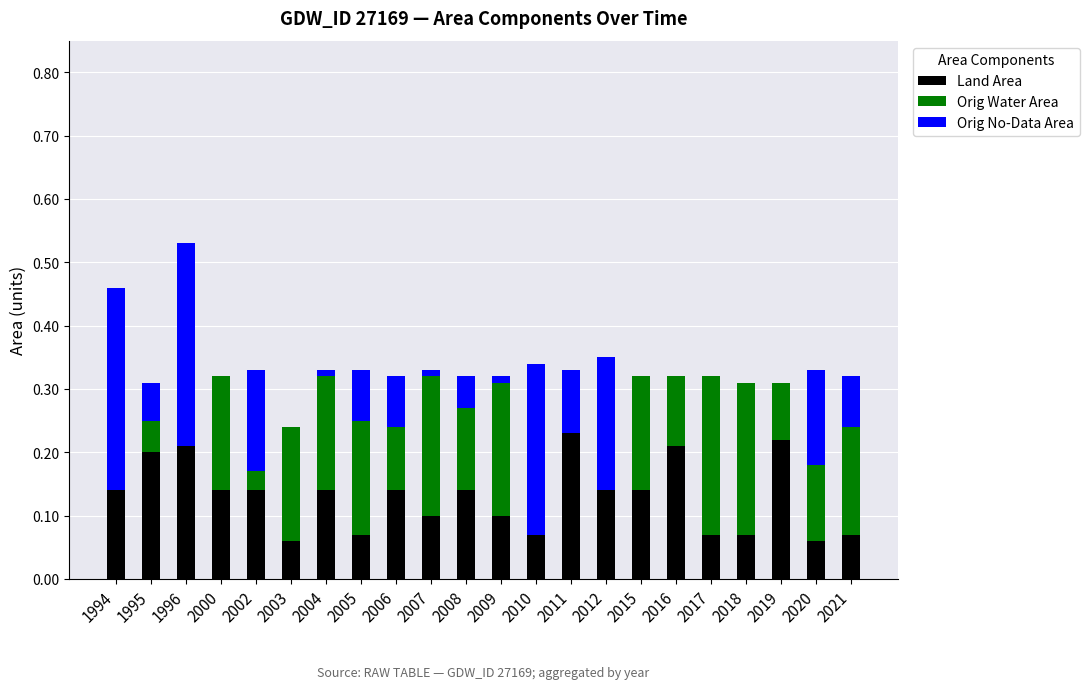

What are all the series names shown in the legend?

Land Area, Orig Water Area, Orig No-Data Area